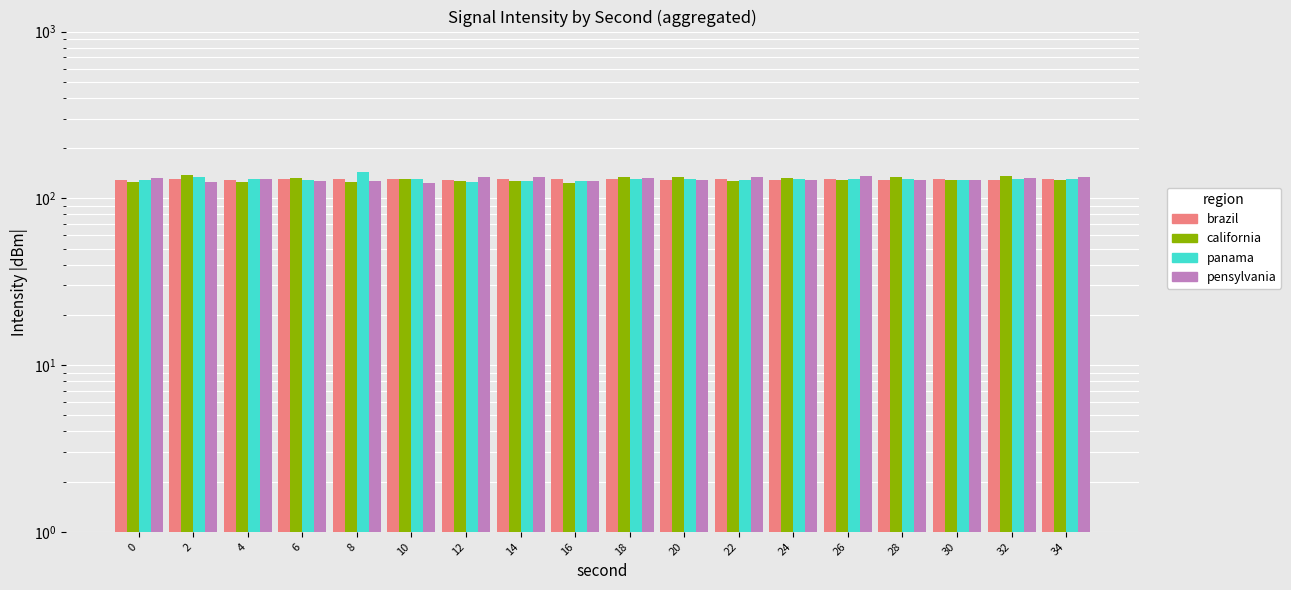

At which label does brazil reach its peak?

14